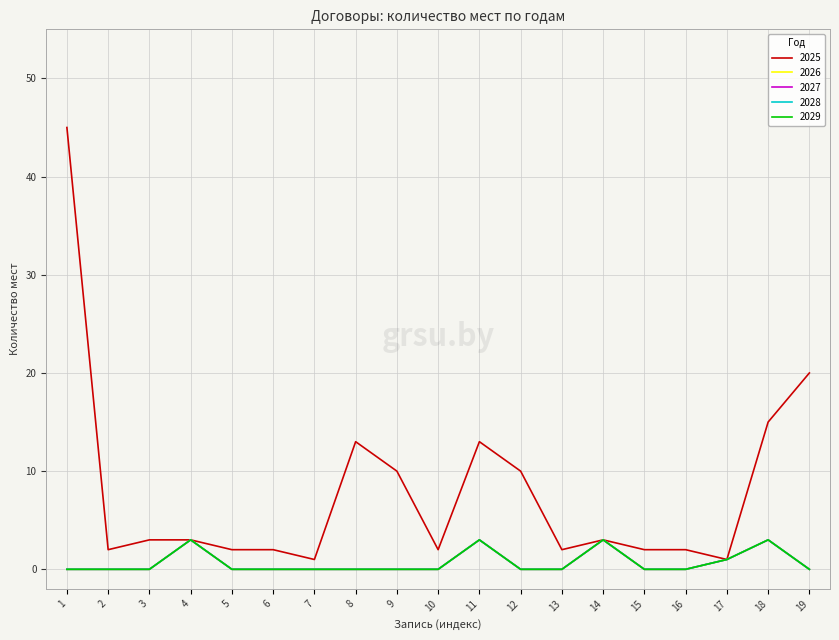

Is the value of 2027 at 14 greater than the value of 2029 at 1?

Yes